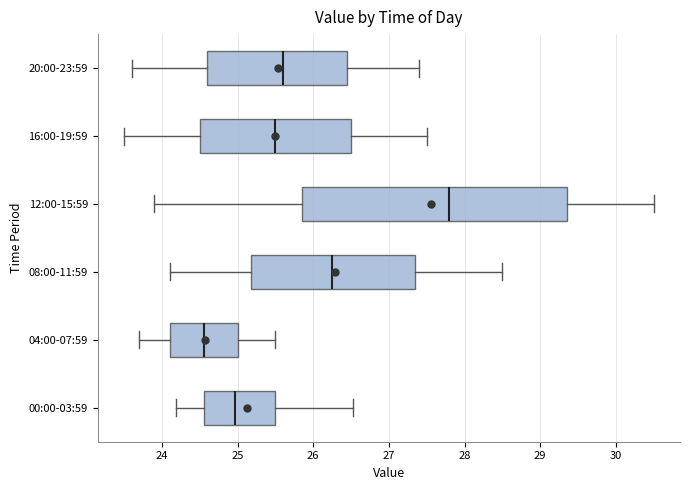

Which box has the furthest to the left median line?

04:00-07:59